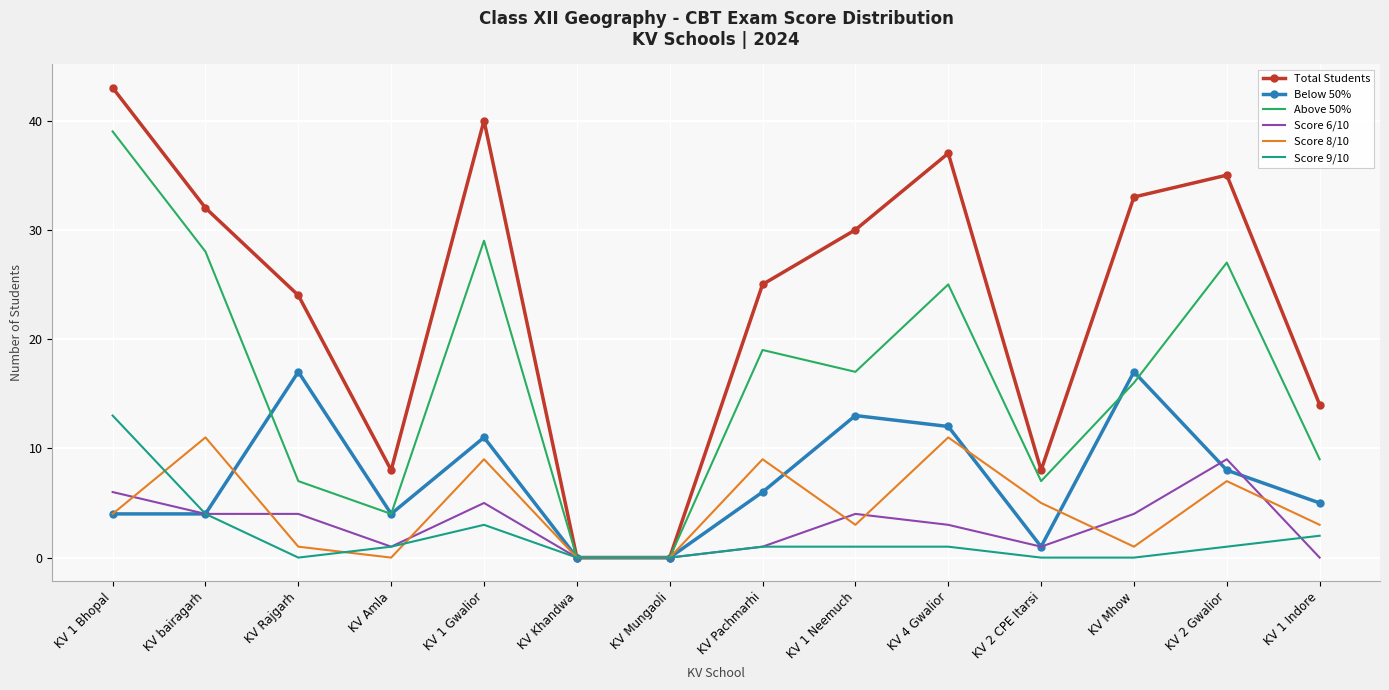

True or false: Score 8/10 has more than 0 points higher than both neighbors.

True